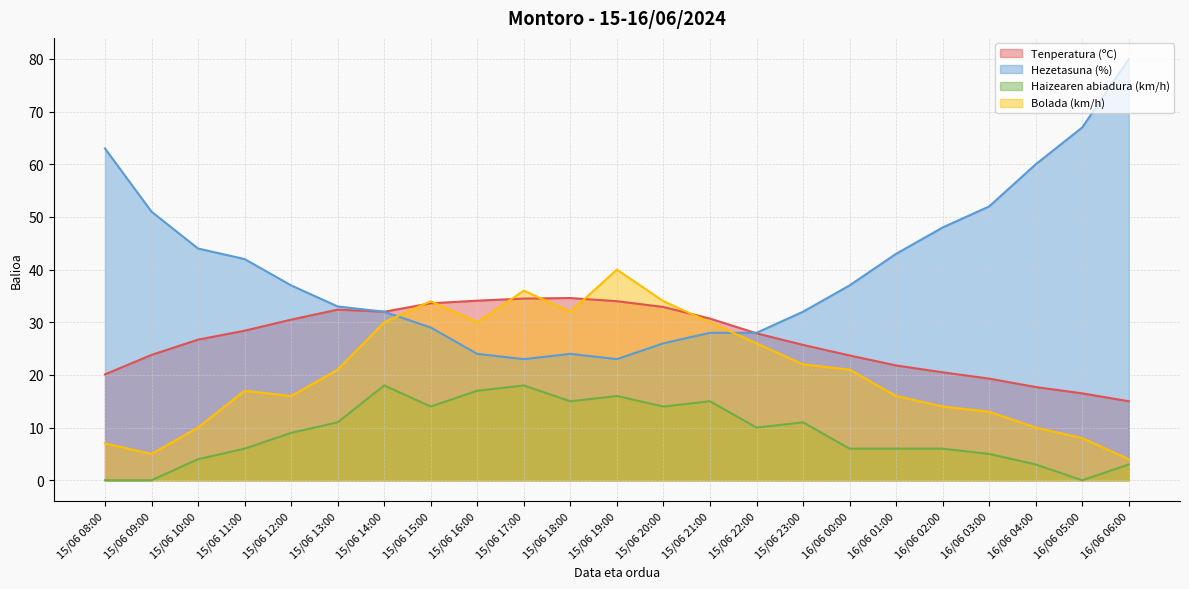

What is the difference between the maximum and second lowest values in the Hezetasuna (%) series?

57.0